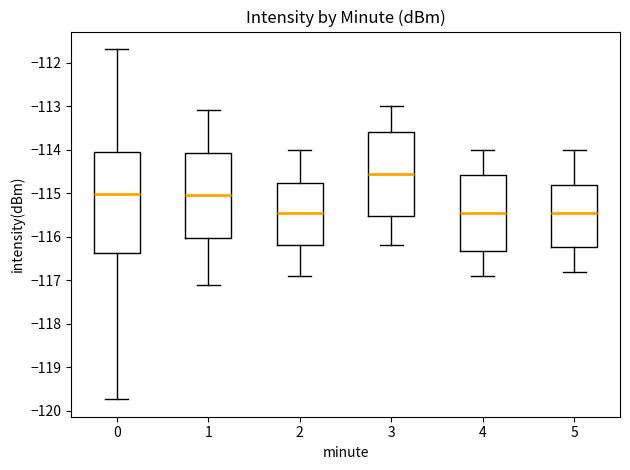

Reading left to right, read every box against the y-axis: the position of its median line, the range the box covers, and the ends of its whiskers. The values are not printed on the chart, so give them approximately, as read against the axis.

0: median -115.0, box -116.4 to -114.1, whiskers -119.7 to -111.7
1: median -115.0, box -116.0 to -114.1, whiskers -117.1 to -113.1
2: median -115.4, box -116.2 to -114.8, whiskers -116.9 to -114.0
3: median -114.5, box -115.5 to -113.6, whiskers -116.2 to -113.0
4: median -115.4, box -116.3 to -114.6, whiskers -116.9 to -114.0
5: median -115.4, box -116.2 to -114.8, whiskers -116.8 to -114.0